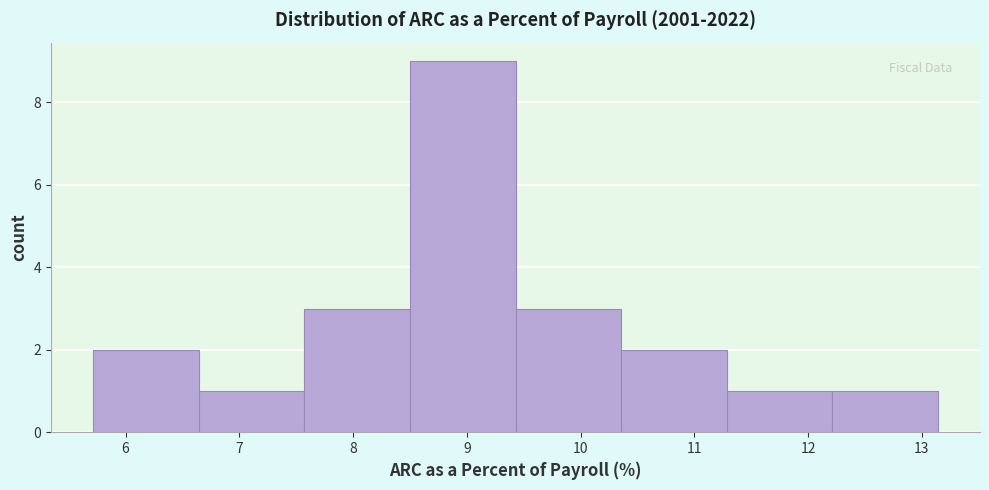

What is the height of the bar covering 11.3 to 12.2 on the x-axis? Neither the bar edges nor the heights are printed on the chart, so give them approximately, as read against the axes.

1